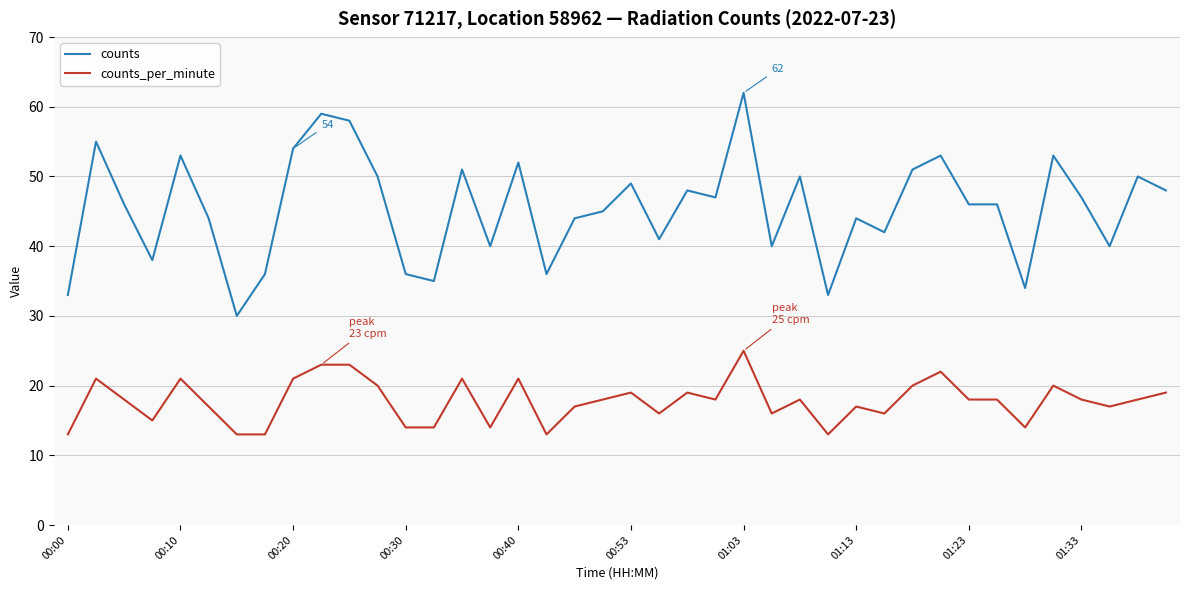

True or false: counts_per_minute and counts intersect in this chart.

False